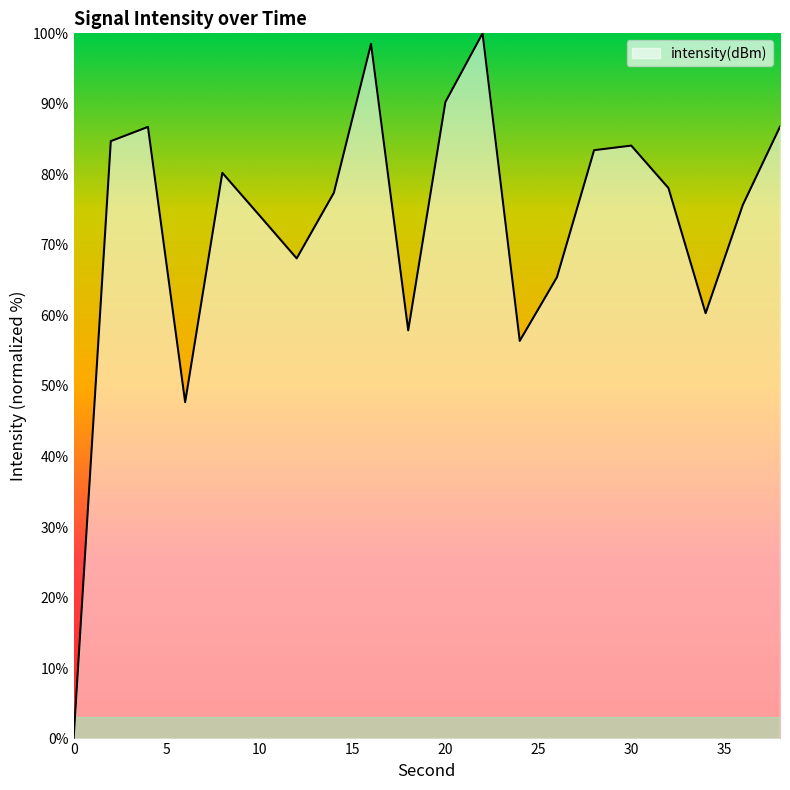

What is the greatest value displayed?

100.0